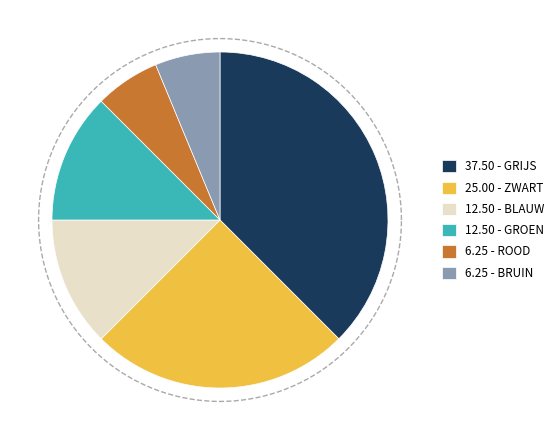

Which has a higher value, GROEN or BRUIN?

GROEN